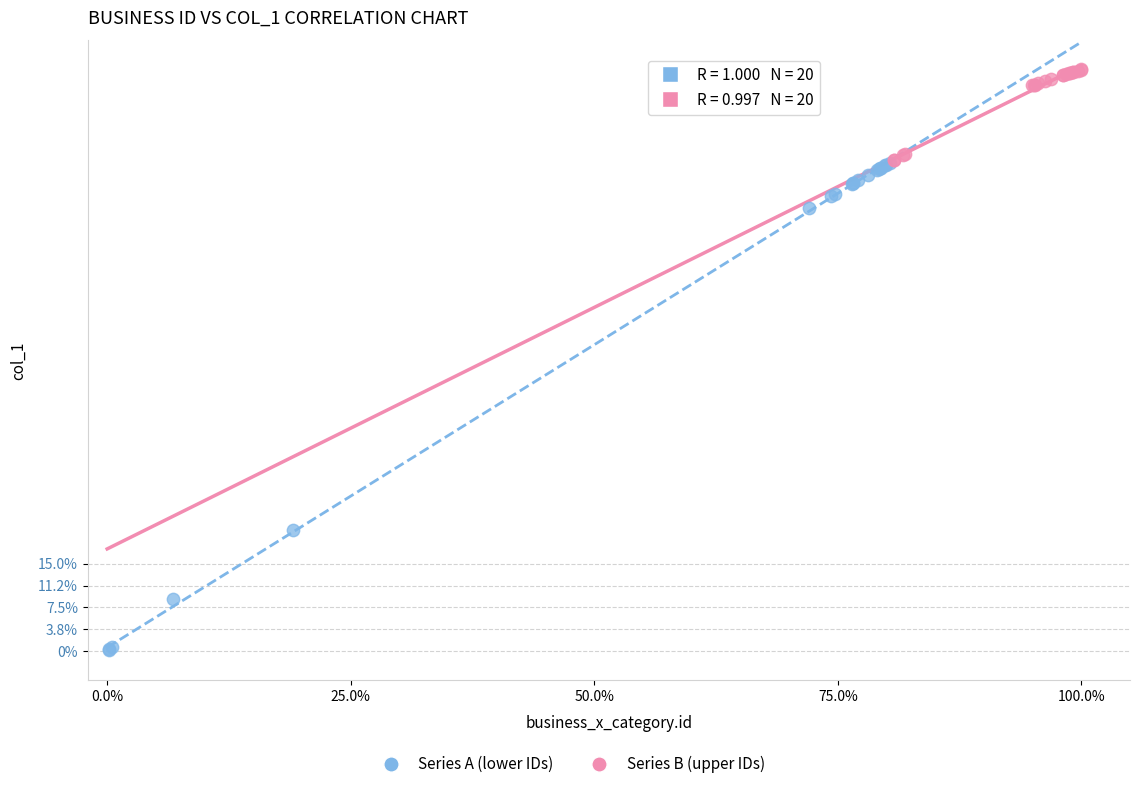

Which series reaches the minimum Y coordinate?

Series A (lower IDs)